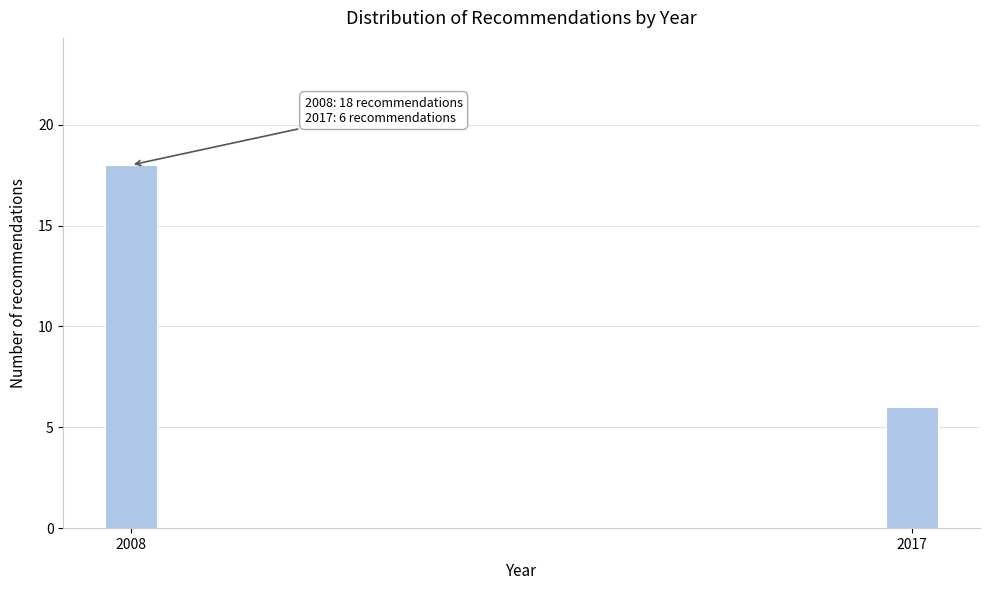

Reading right to left, extract all data points from this chart.

2017=6	2008=18